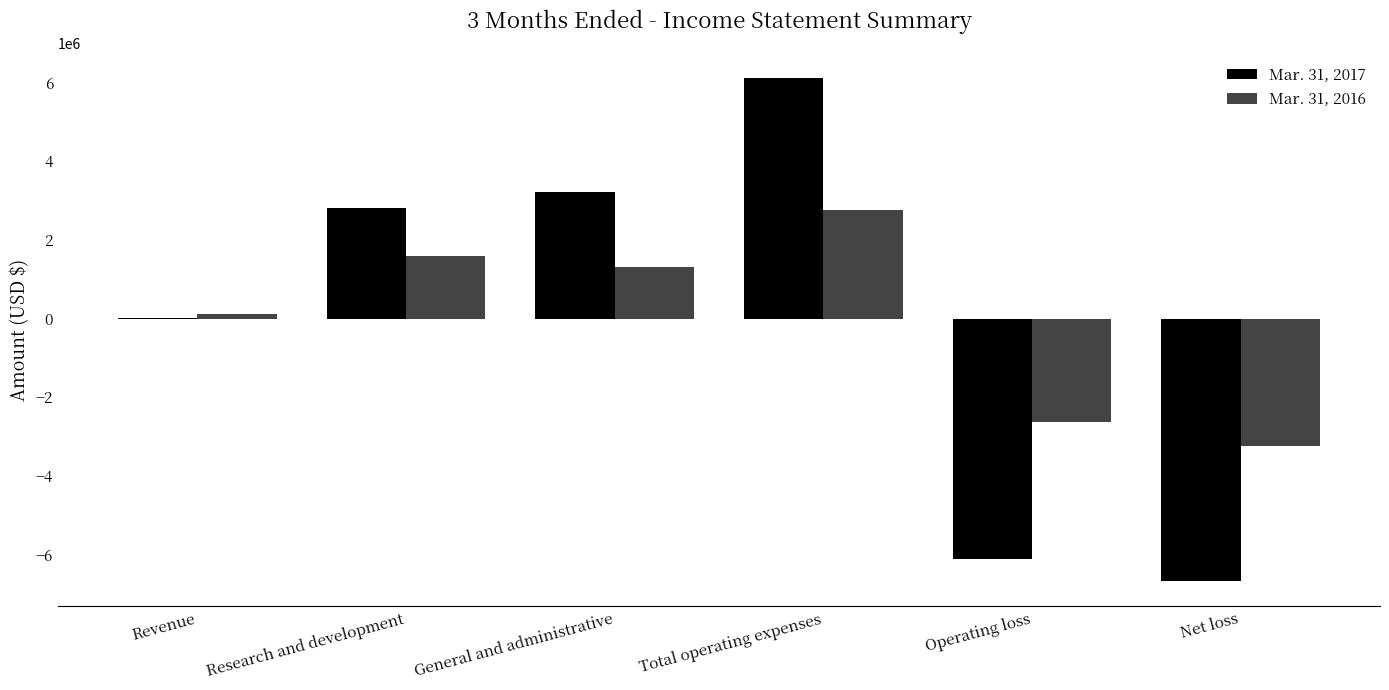

At which label does Mar. 31, 2016 reach its peak?

Total operating expenses